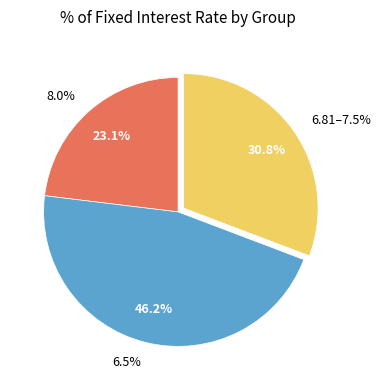

Is there any slice that represents more than half of the pie?

No